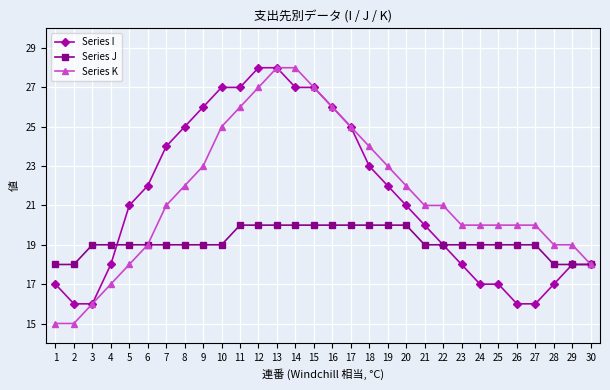

What is the difference between the highest and lowest values at 24?

3